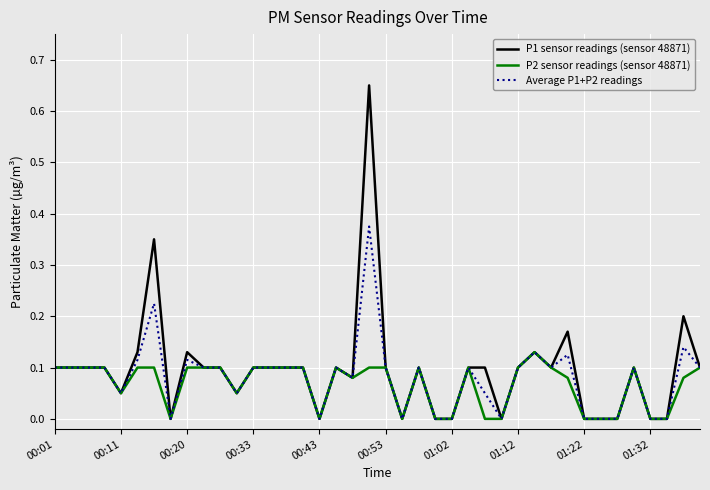

Rank the series by their maximum value, from lowest to highest.

P2 sensor readings (sensor 48871), Average P1+P2 readings, P1 sensor readings (sensor 48871)